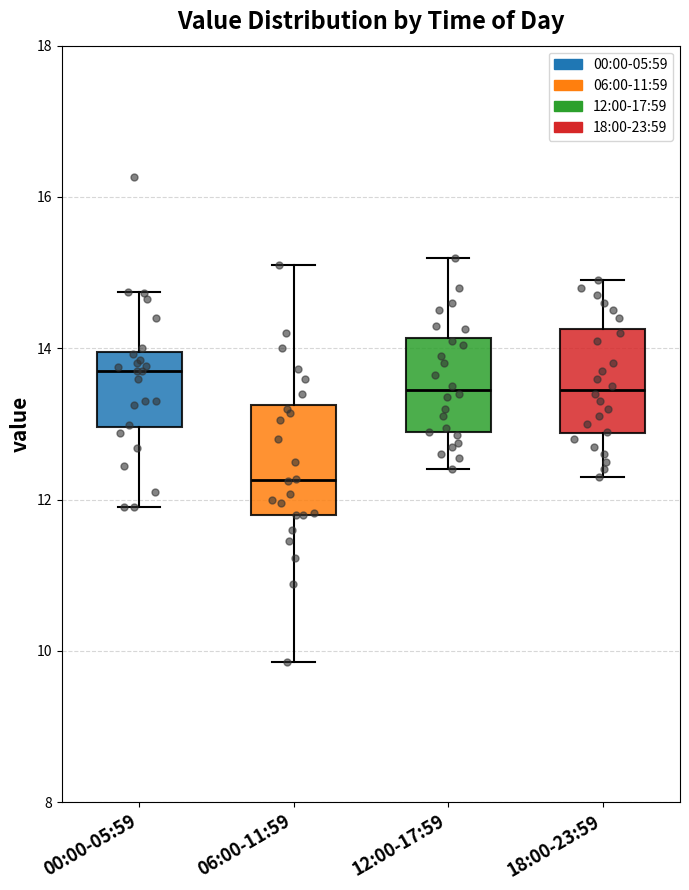

Which box's median line is the highest?

00:00-05:59